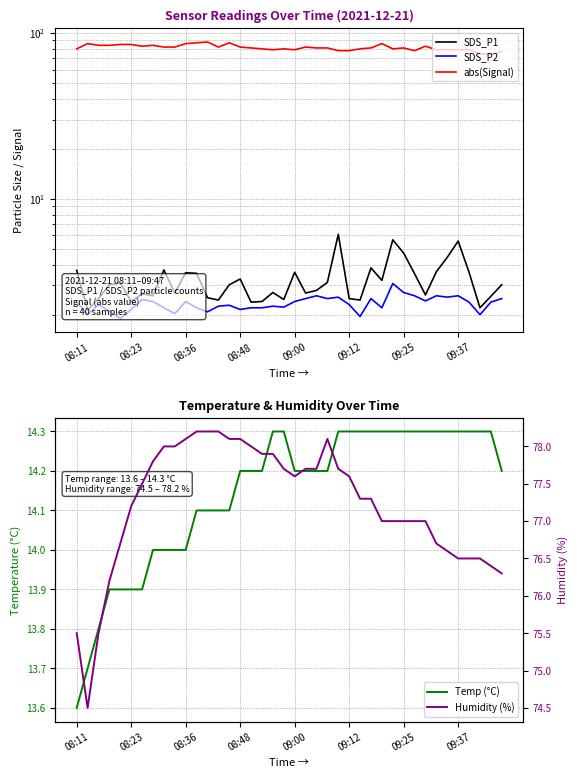

True or false: Temp (°C) and SDS_P2 cross at least once.

False